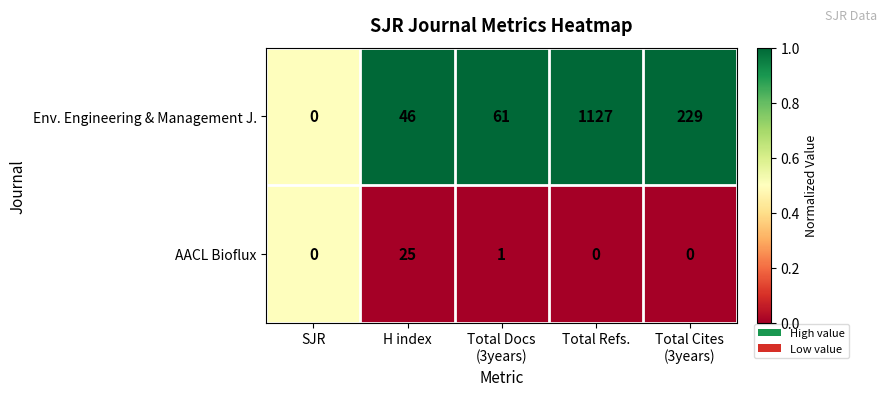

At how many categories does at least one series exceed 27?

4